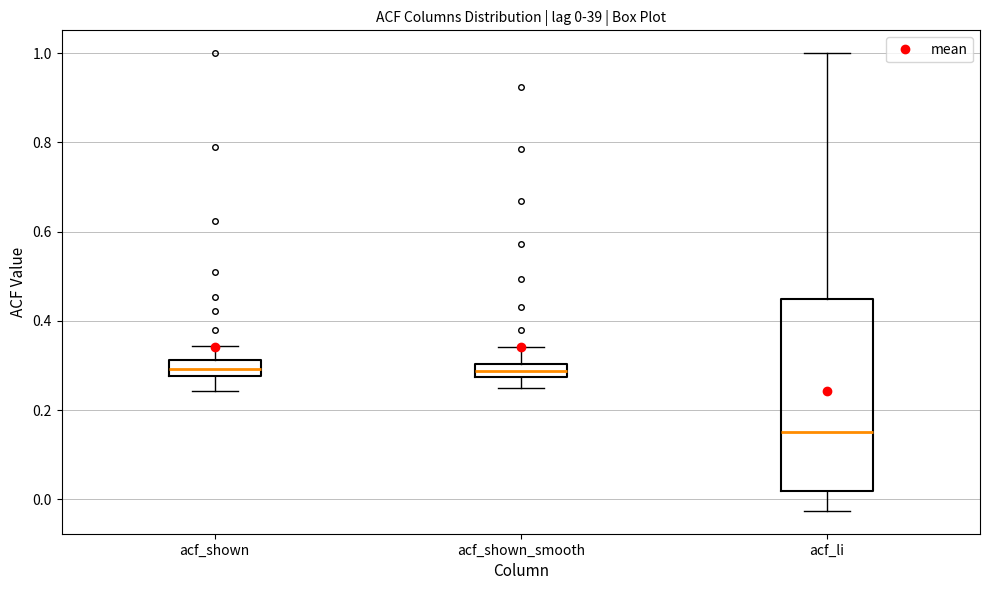

Which box is the tallest, from its lower edge to its upper edge?

acf_li